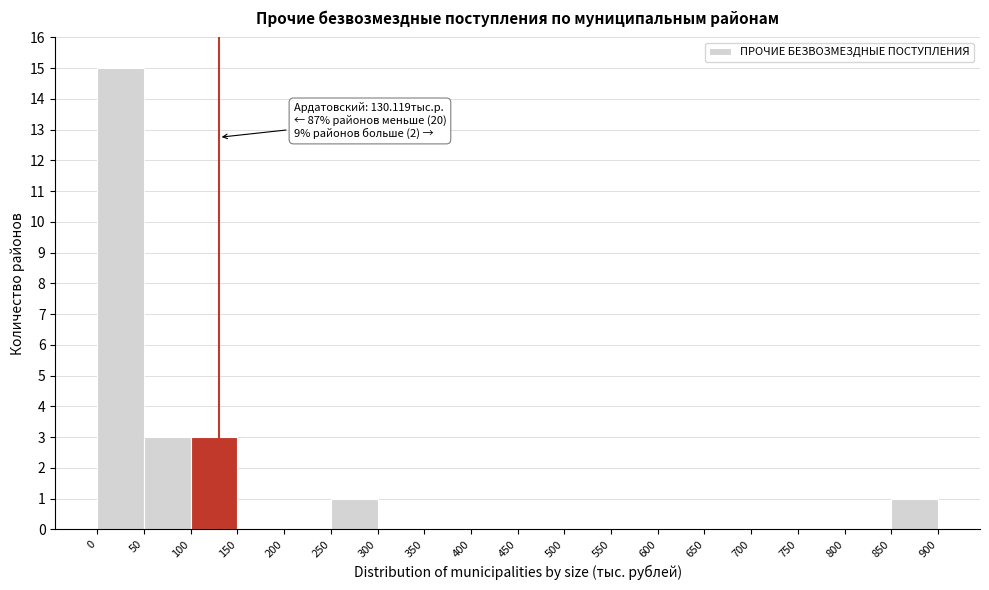

Over which range of the x-axis is the bar tallest?

0 to 50